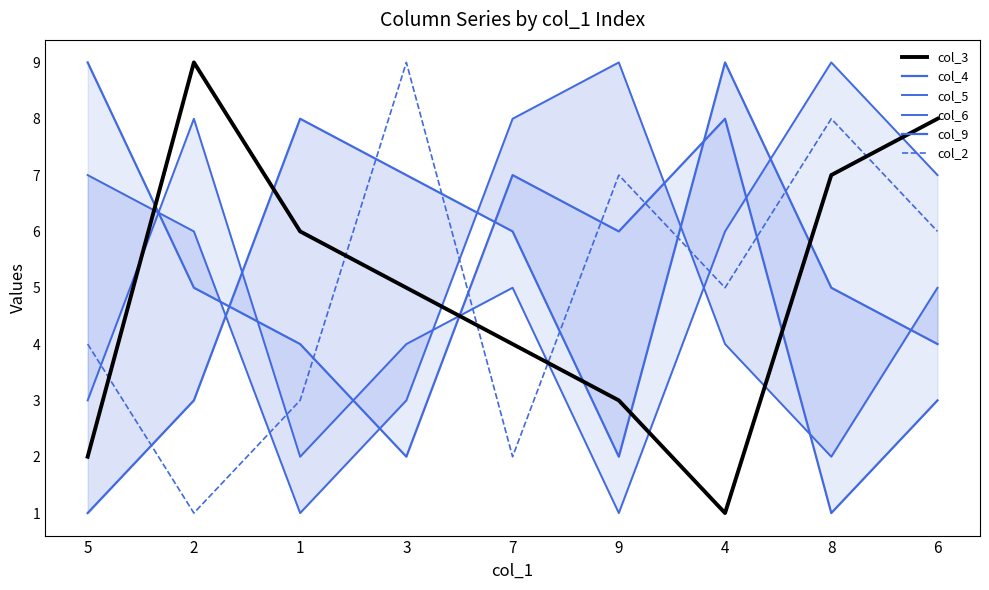

At how many categories does at least one series exceed 4?

9